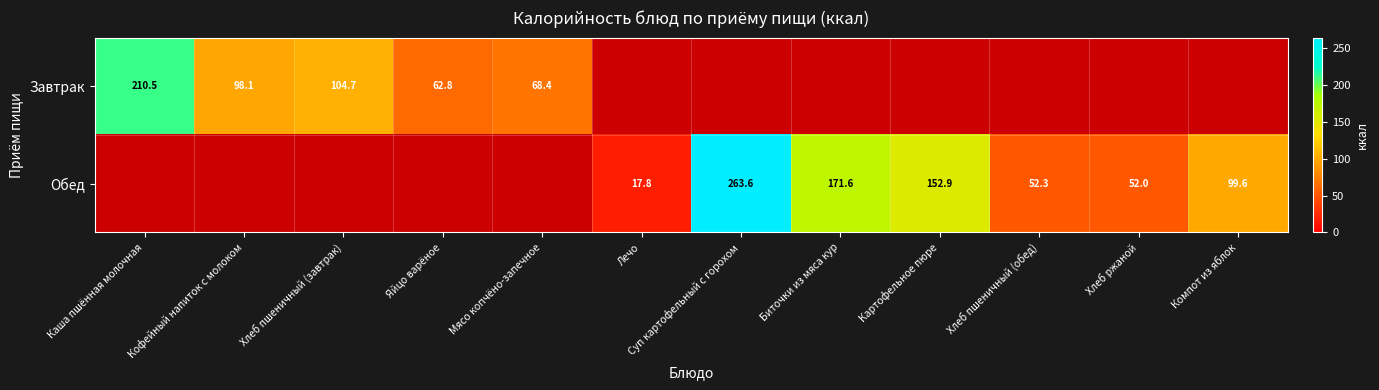

The value of Завтрак at Яйцо варёное is 62.8. True or false?

True